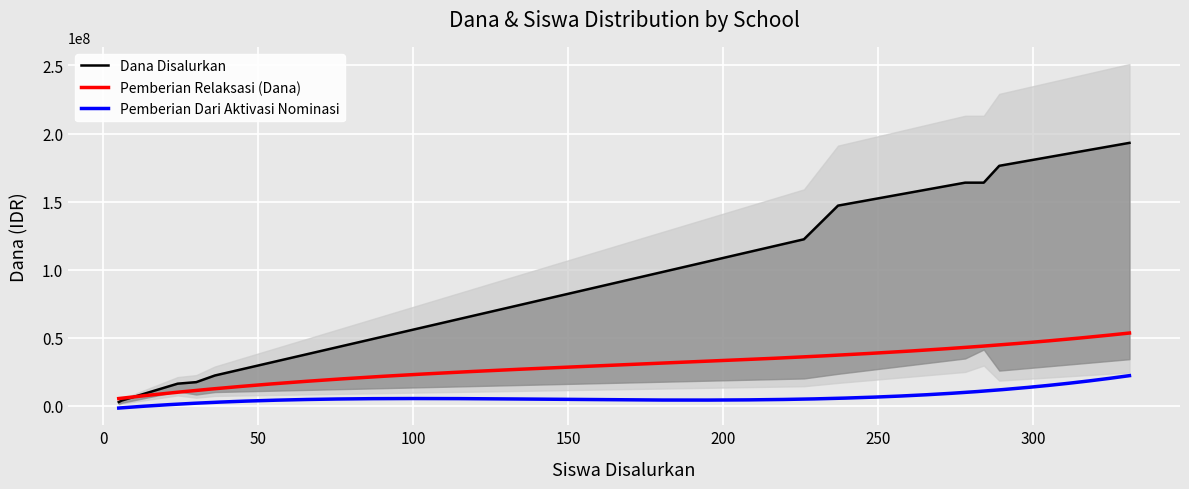

True or false: Pemberian Relaksasi (Dana) and Pemberian Dari Aktivasi Nominasi intersect in this chart.

False